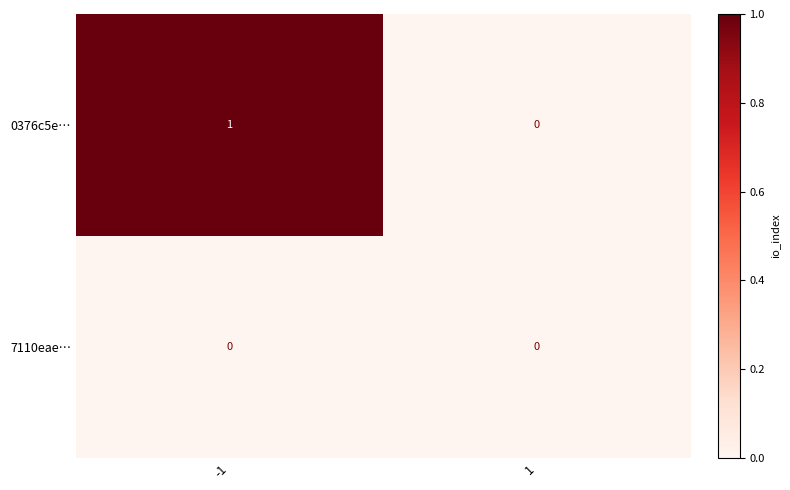

List the series in order of their peak value, lowest first.

7110eae…, 0376c5e…